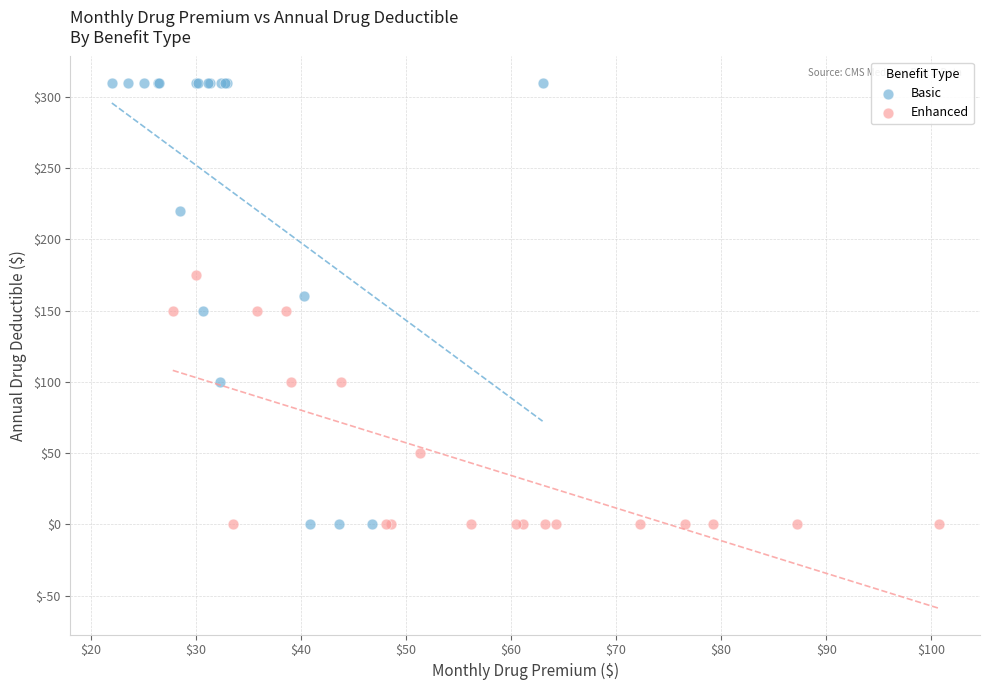

Which series contains the highest Y value?

Basic